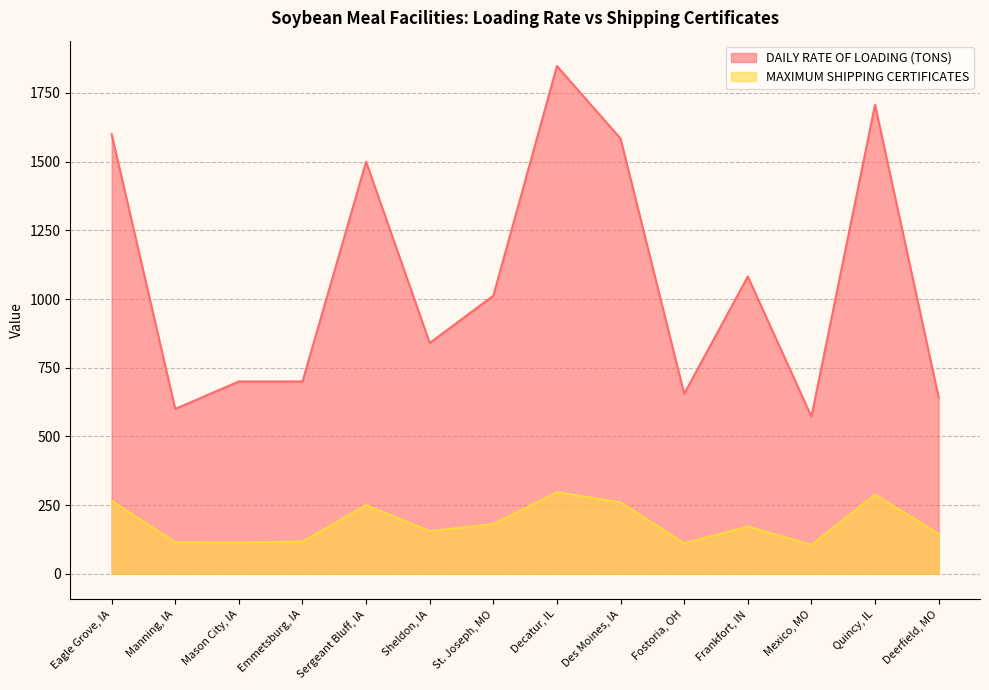

At which label does MAXIMUM SHIPPING CERTIFICATES first exceed 172?

Eagle Grove, IA